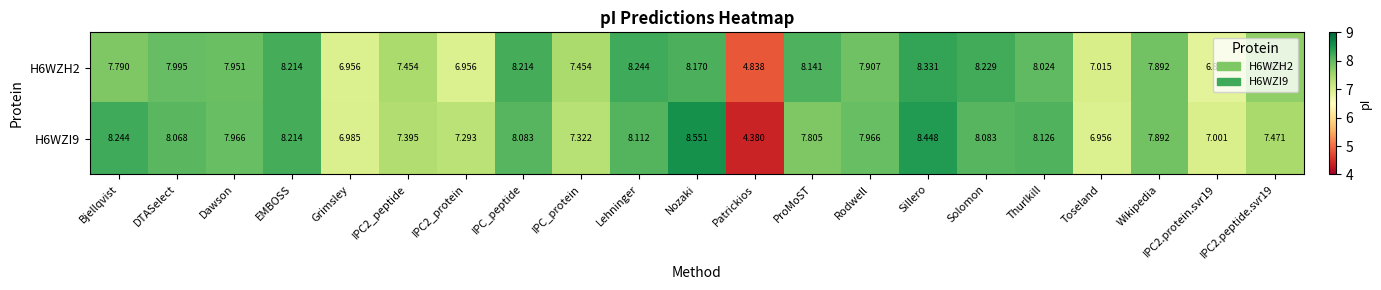

Rank the series by their average value, from highest to lowest.

H6WZI9, H6WZH2